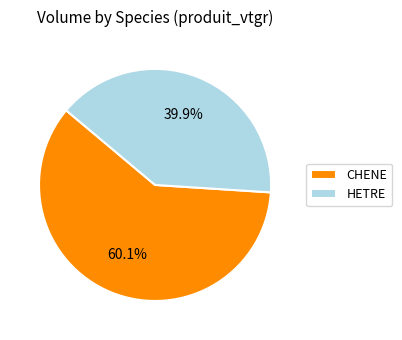

Between HETRE and CHENE, which is larger?

CHENE